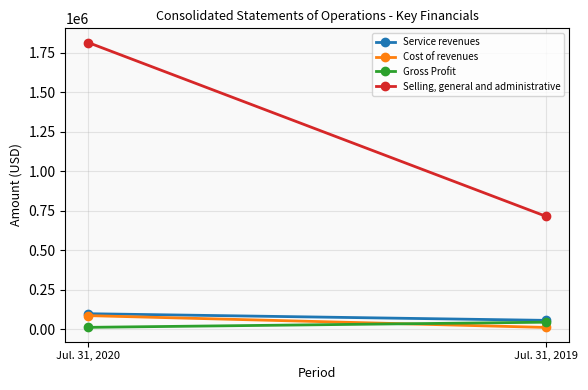

At Jul. 31, 2019, list the series in order from smallest to largest.

Cost of revenues, Gross Profit, Service revenues, Selling, general and administrative